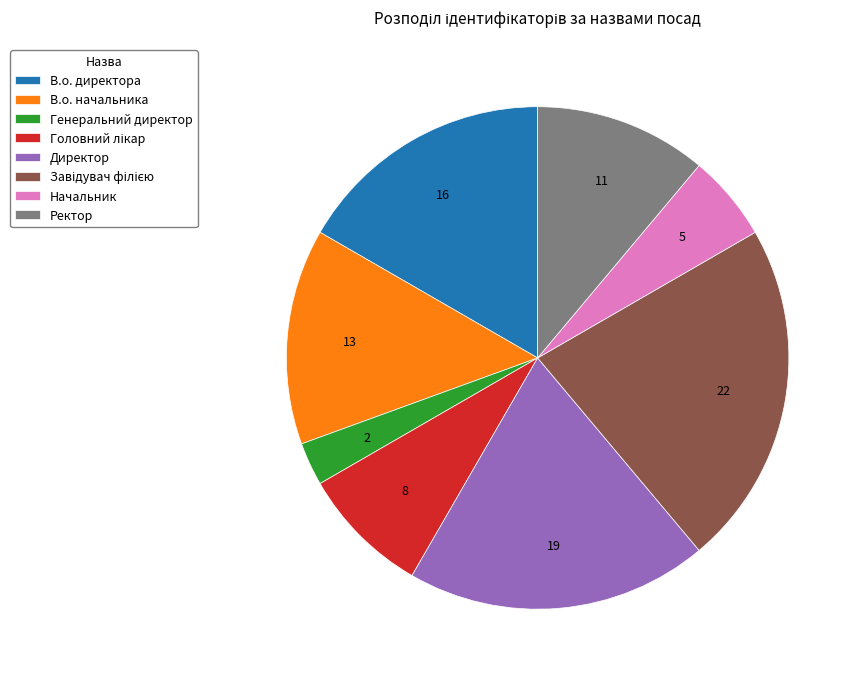

Do В.о. начальника and Генеральний директор together represent more than half of the pie?

No